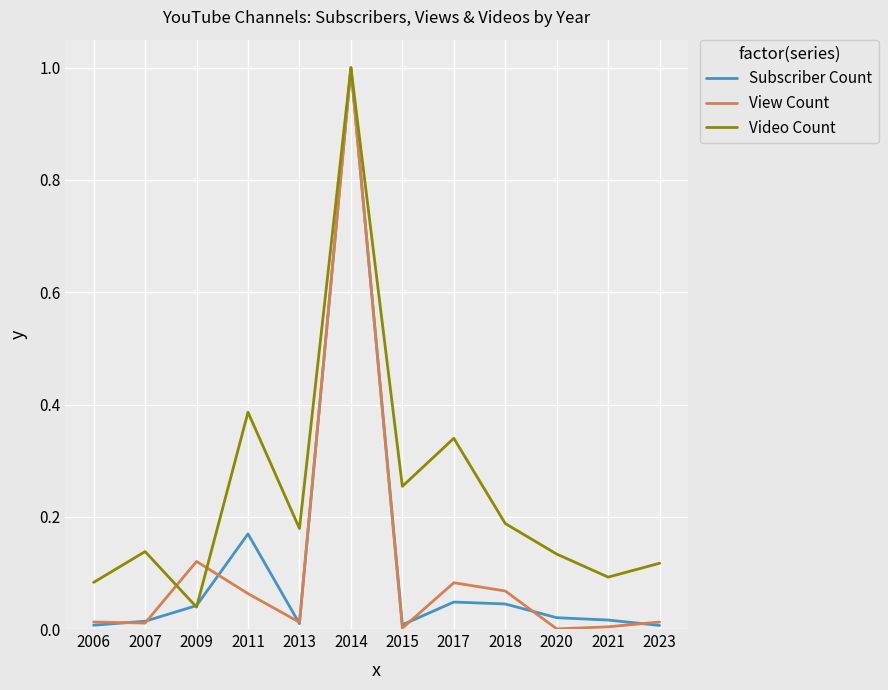

True or false: Video Count has a value of 0.0 at 2009.

True